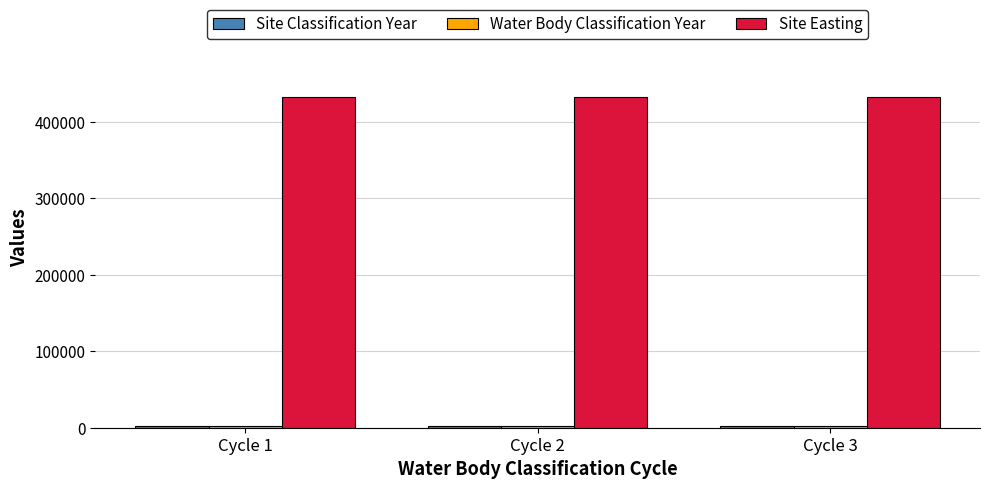

What is the sum of all Site Easting values?

1297260